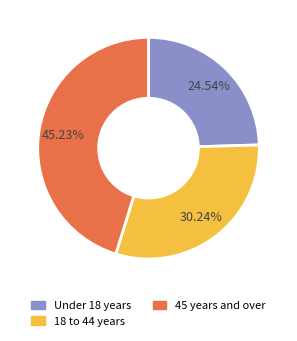

Is the sum of Under 18 years and 18 to 44 years greater than half?

Yes